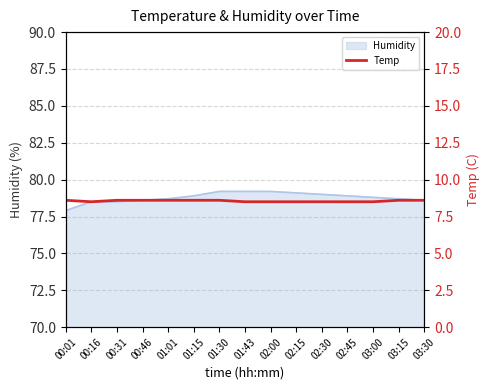

At which label does Humidity reach its minimum?

00:01